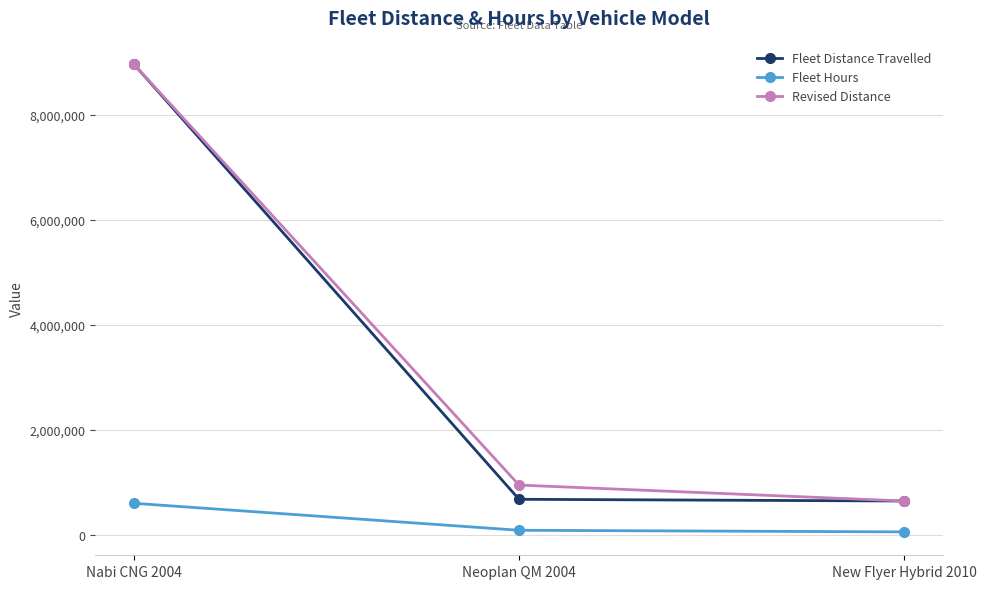

At which label does Fleet Hours first exceed 83250?

Nabi CNG 2004